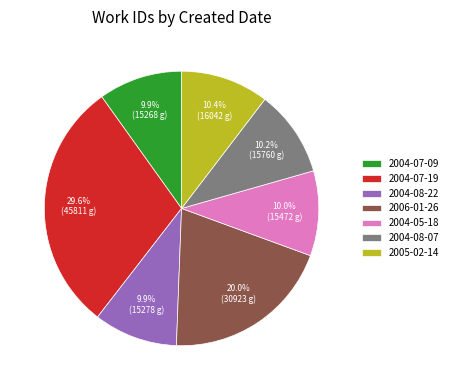

Approximately how many times larger is the value at 2004-07-19 compared to 2004-08-22?

3.0